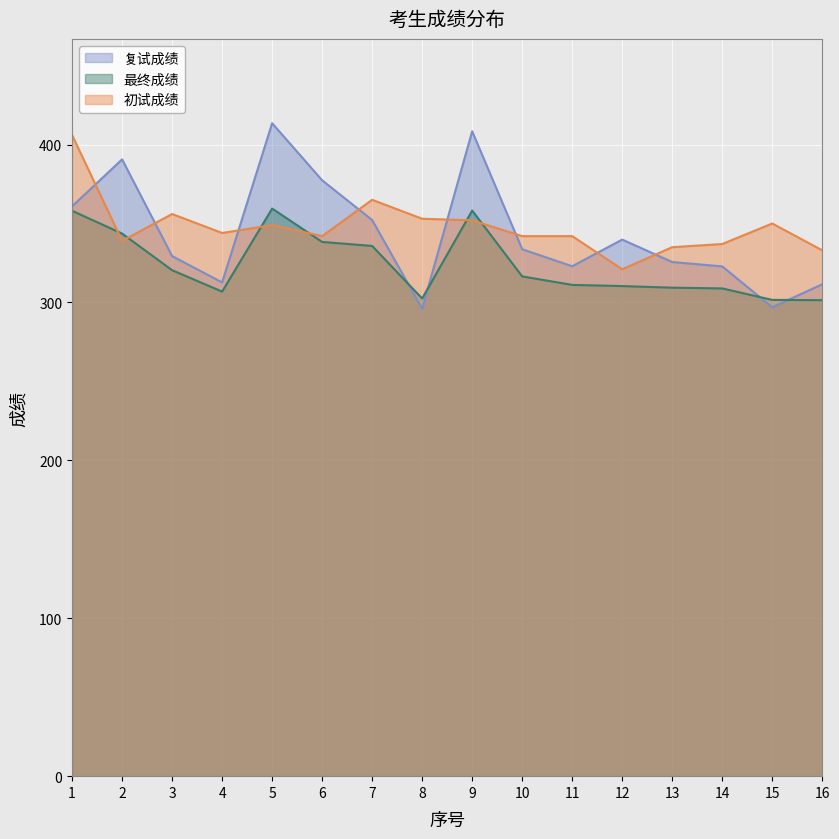

At 8, list the series in order from largest to smallest.

初试成绩, 最终成绩, 复试成绩